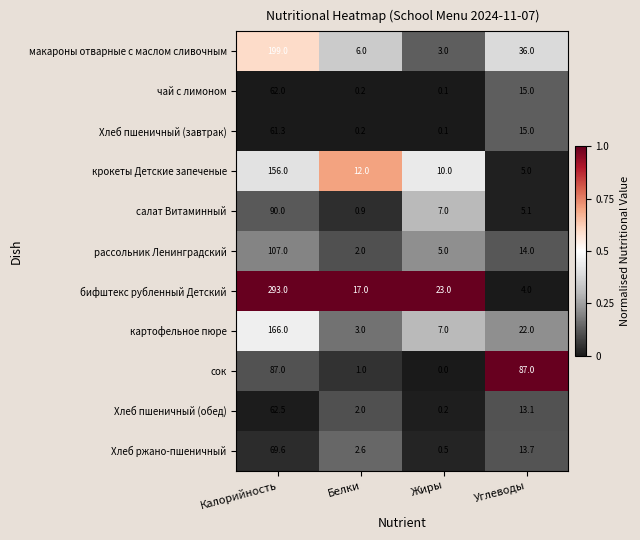

The Хлеб пшеничный (завтрак) series shows 0.1 at Жиры. True or false?

True